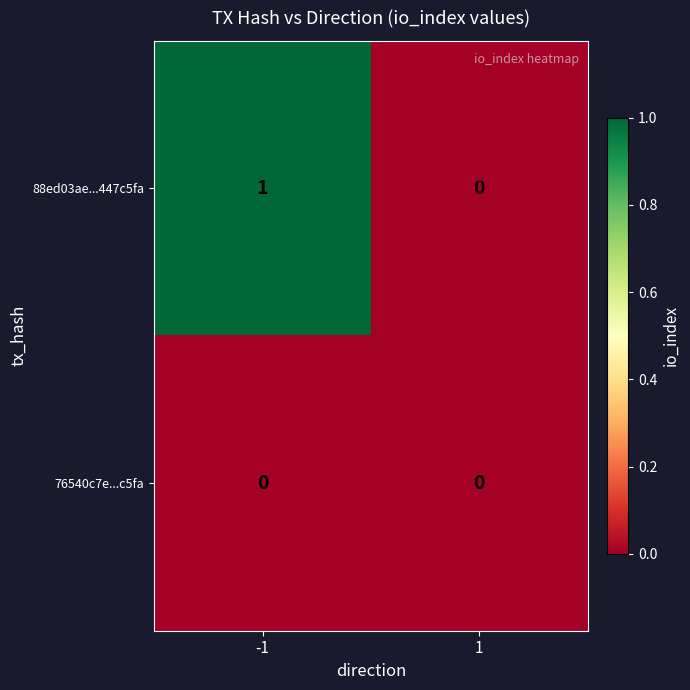

Reading left to right, what are all the values shown in this chart?

88ed03ae...447c5fa: 1	0
76540c7e...c5fa: 0	0